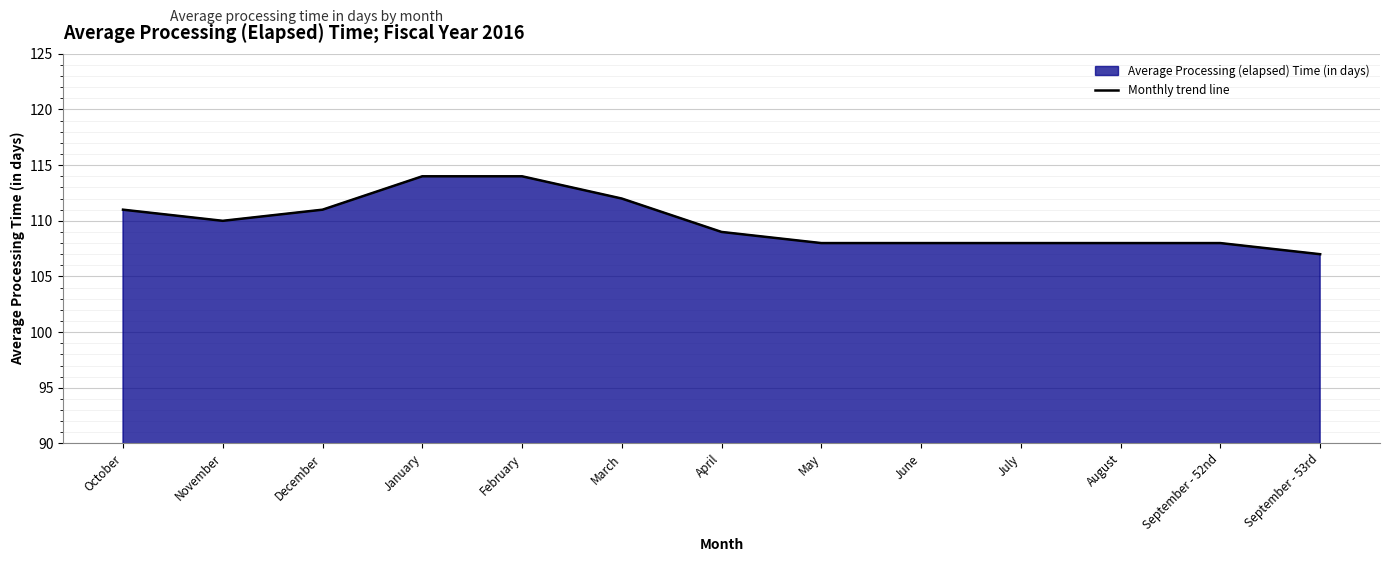

What is the change in value from December to January?

+3